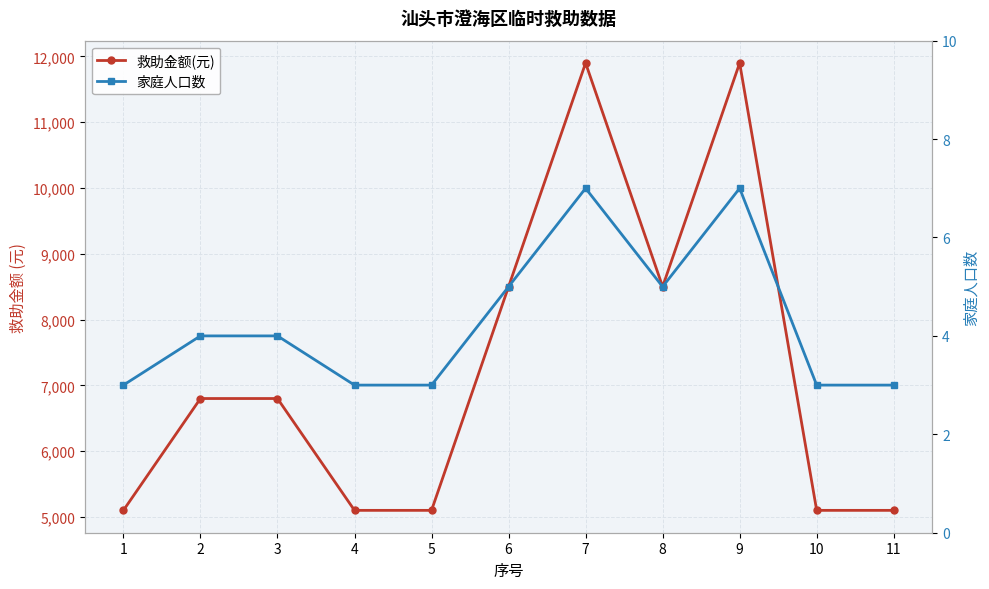

What is the approximate value of 救助金额(元) at 1, to the nearest 10?

5100